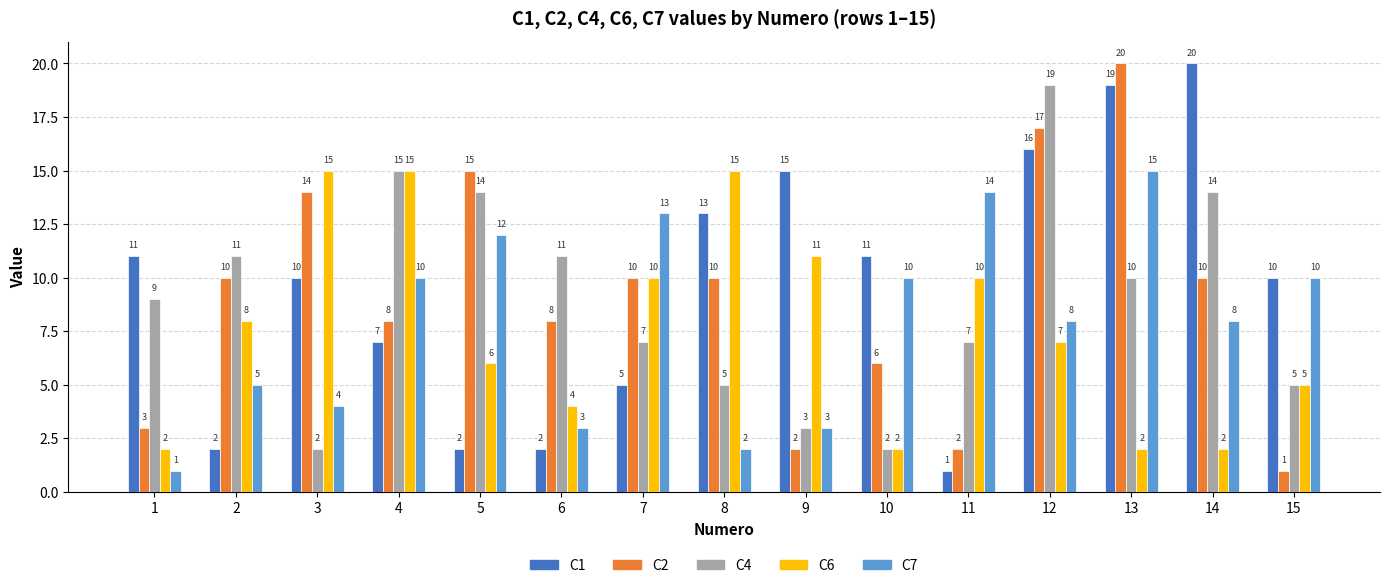

Reading left to right, transcribe all the data shown in this chart.

C1: 11	2	10	7	2	2	5	13	15	11	1	16	19	20	10
C2: 3	10	14	8	15	8	10	10	2	6	2	17	20	10	1
C4: 9	11	2	15	14	11	7	5	3	2	7	19	10	14	5
C6: 2	8	15	15	6	4	10	15	11	2	10	7	2	2	5
C7: 1	5	4	10	12	3	13	2	3	10	14	8	15	8	10